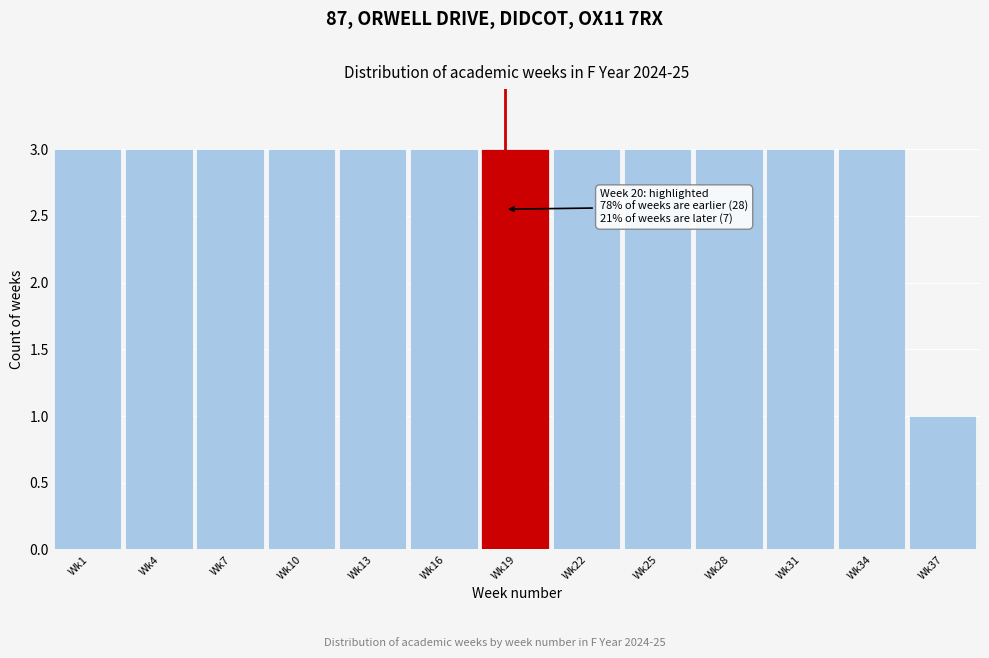

Reading right to left, transcribe all the data shown in this chart.

Wk37=1	Wk34=3	Wk31=3	Wk28=3	Wk25=3	Wk22=3	Wk19=3	Wk16=3	Wk13=3	Wk10=3	Wk7=3	Wk4=3	Wk1=3